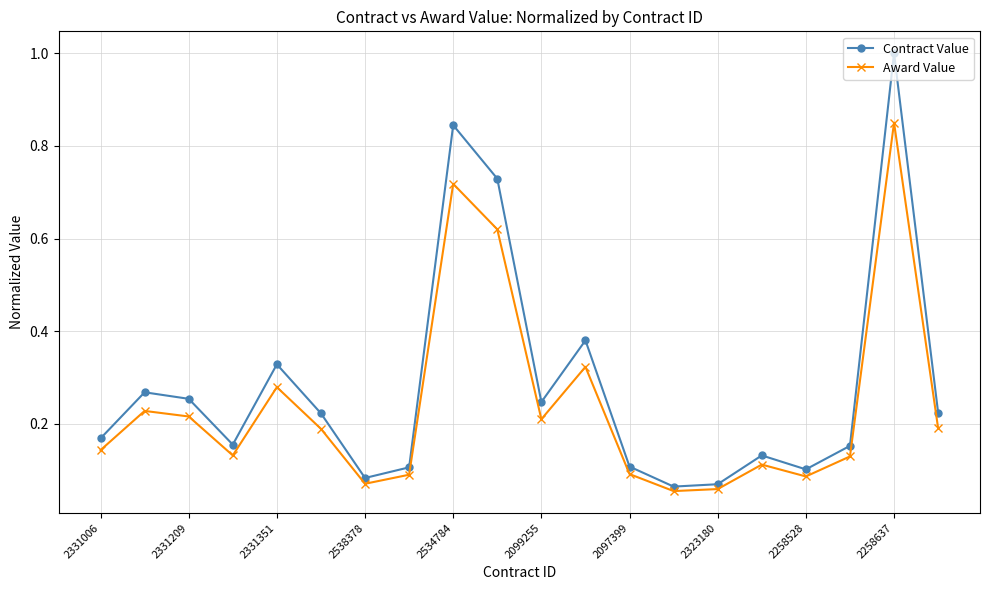

Which series has the largest range (max minus min)?

Contract Value